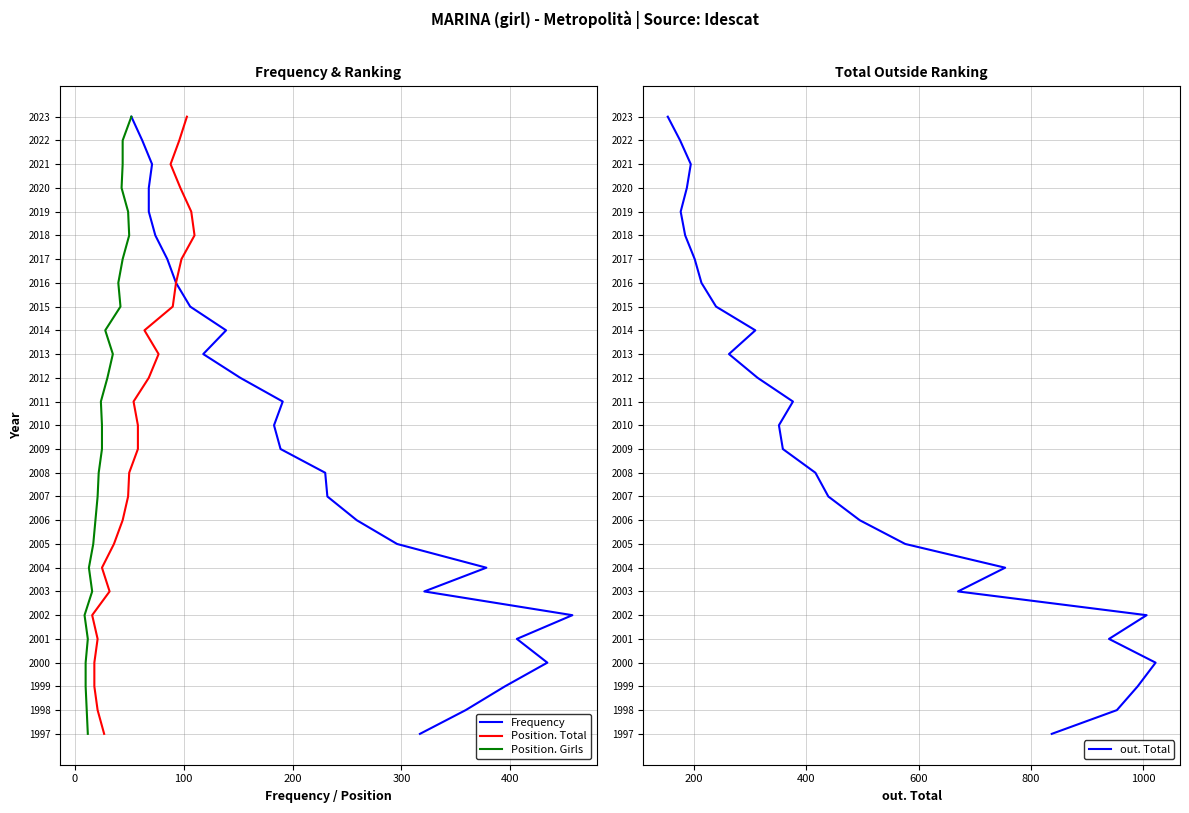

How many data points in out. Total are less than 13?

13